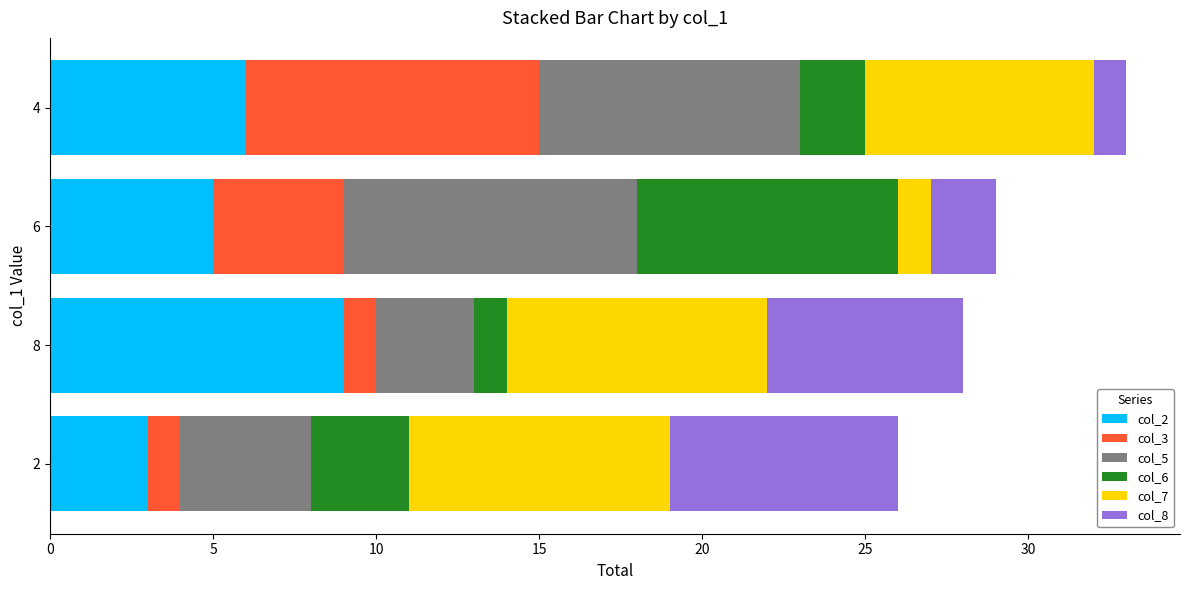

Rank the categories by col_2 value from lowest to highest.

2, 6, 4, 8